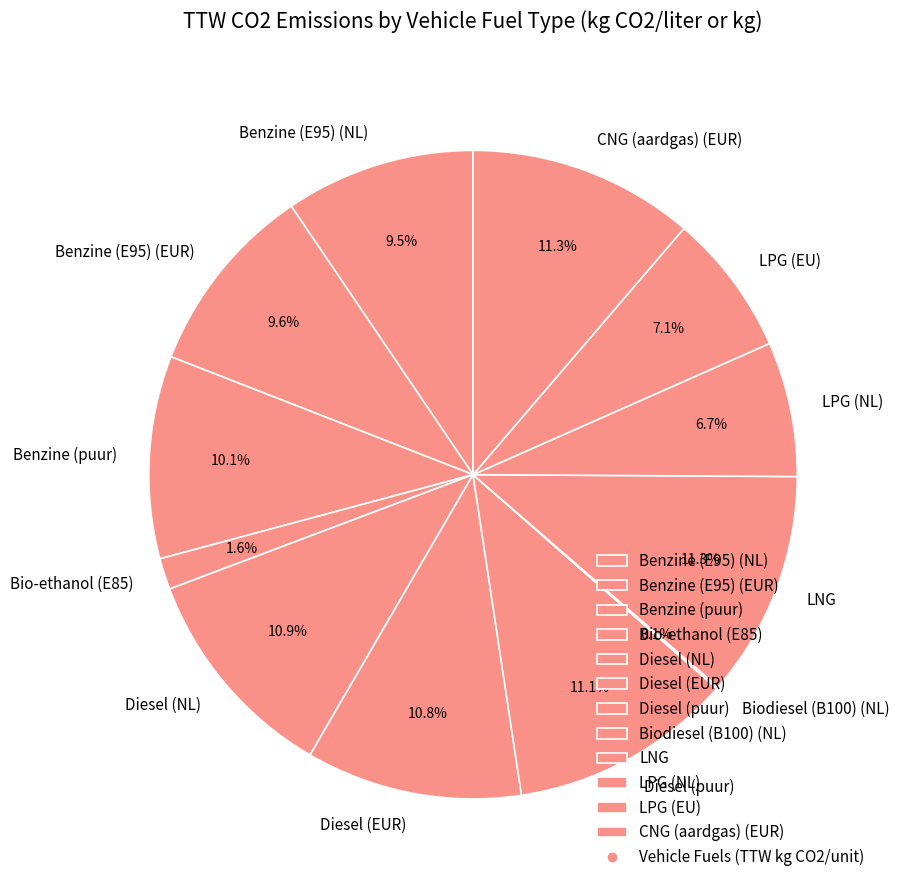

What is the total percentage of Benzine (E95) (EUR) and LPG (NL)?

16.3%